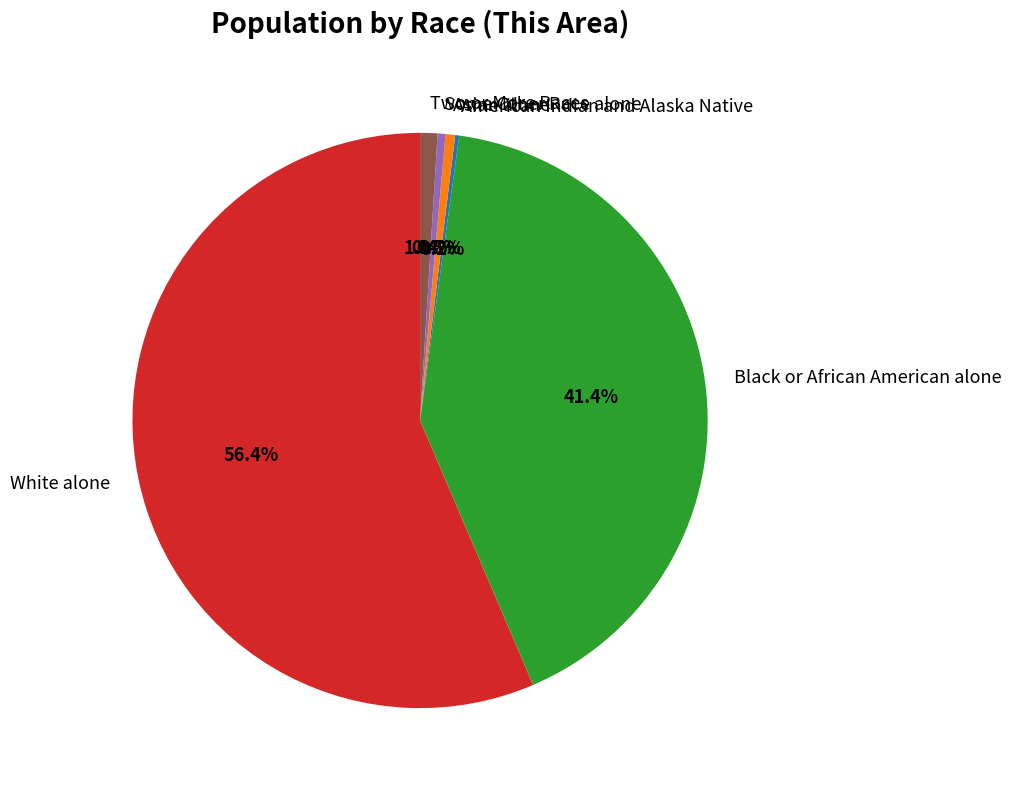

To the nearest percent, what is the difference between the Two or More Races and White alone slice percentages?

55%